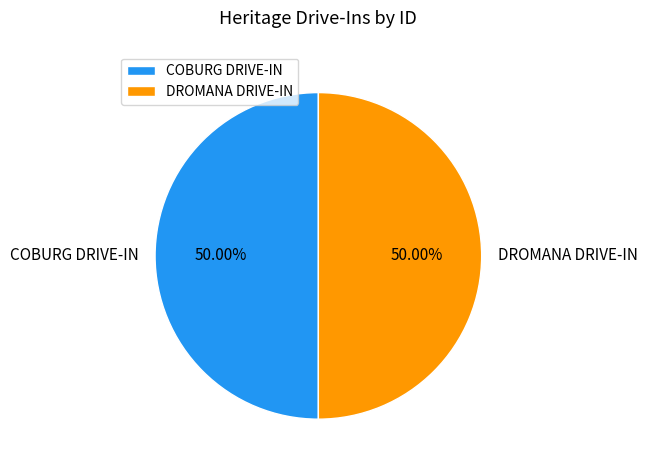

To the nearest percent, what percentage of the pie is DROMANA DRIVE-IN?

50%